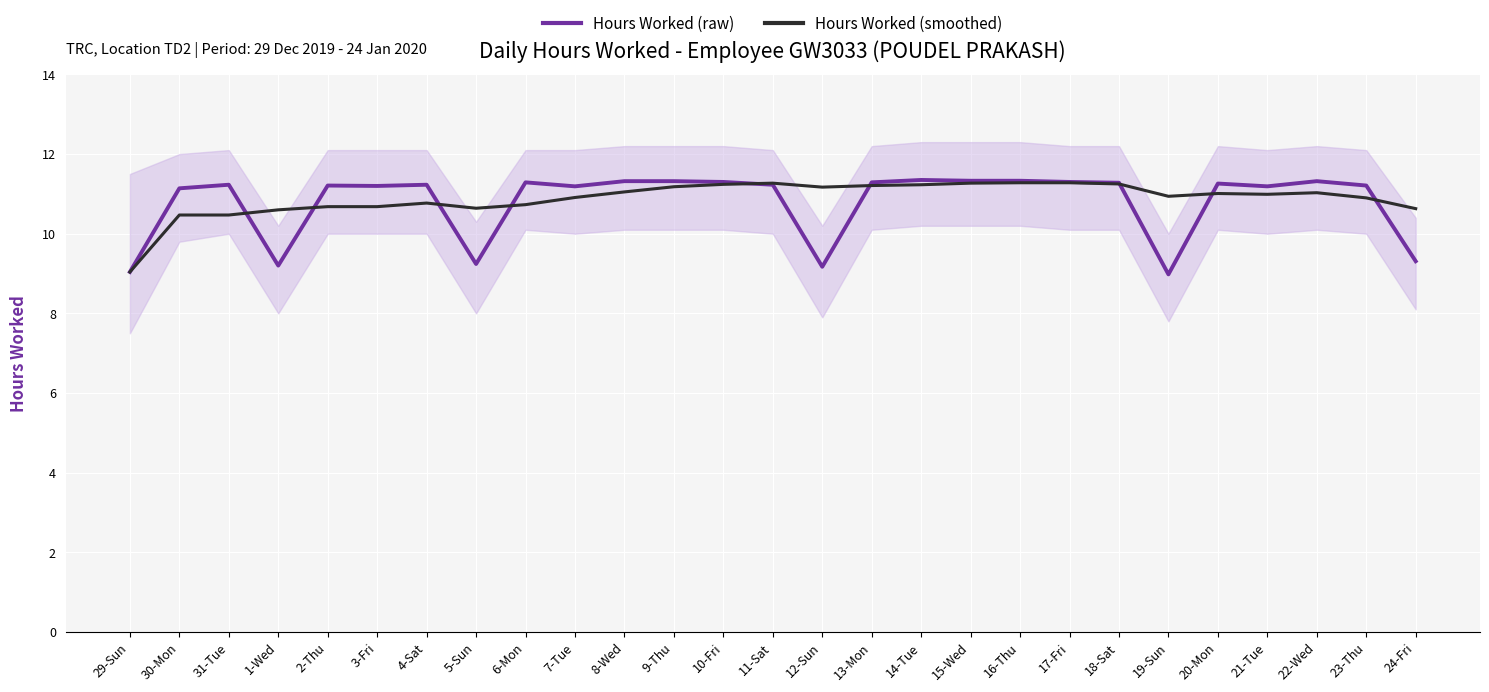

Is the value of Hours Worked (raw) at 7-Tue greater than the value of Hours Worked (smoothed) at 30-Mon?

Yes